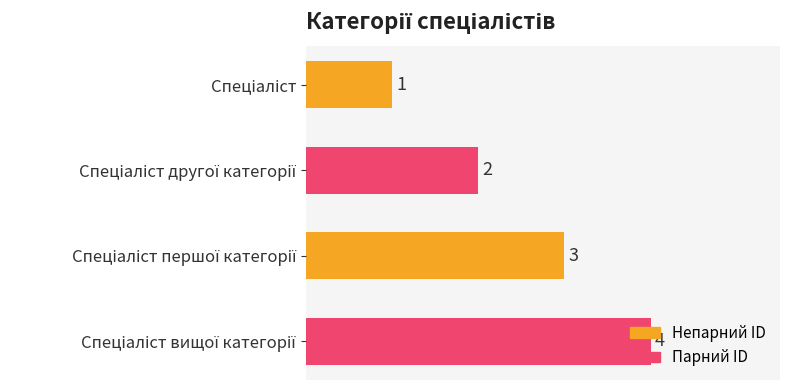

How many values are between 2 and 4?

3